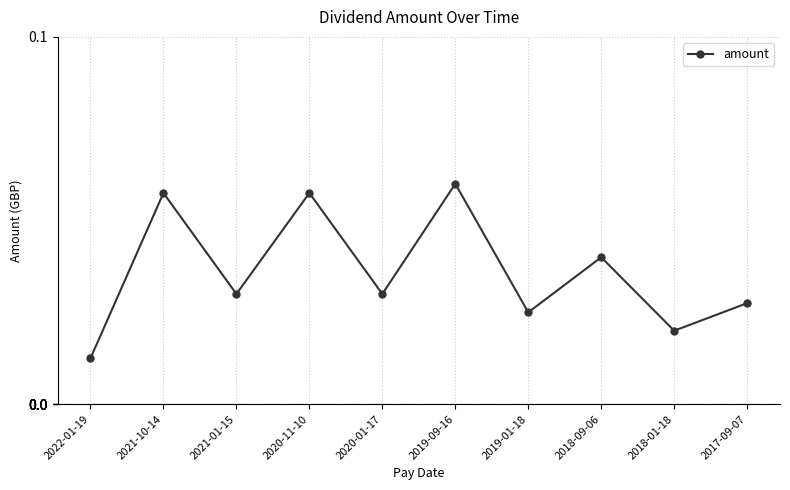

How many interior local valleys (lower than both neighbors) does the data have?

4